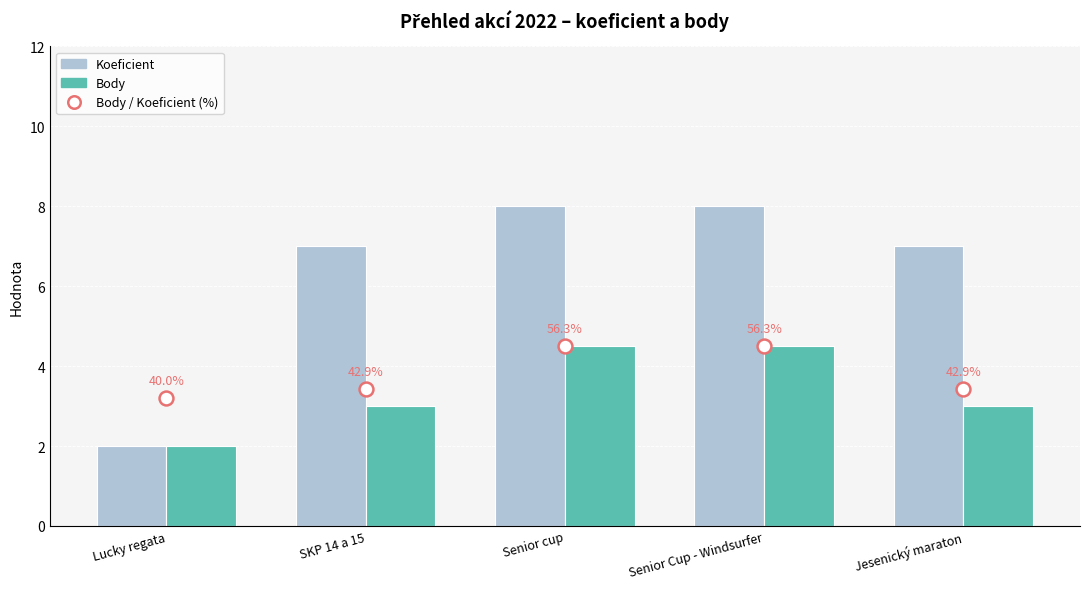

At which label does Body / Koeficient (%) reach its peak?

Senior cup